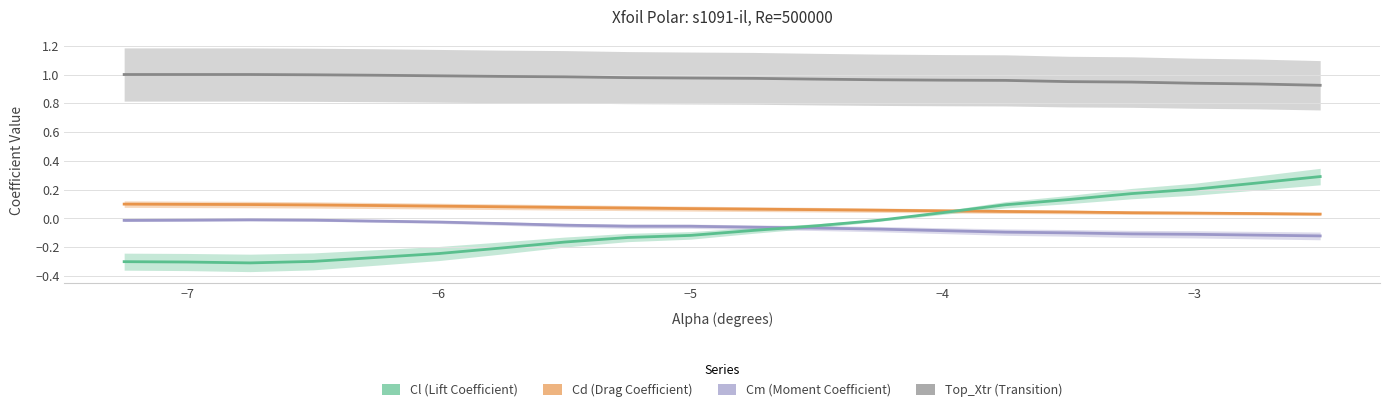

What is the sum of all Cm values?

-1.2